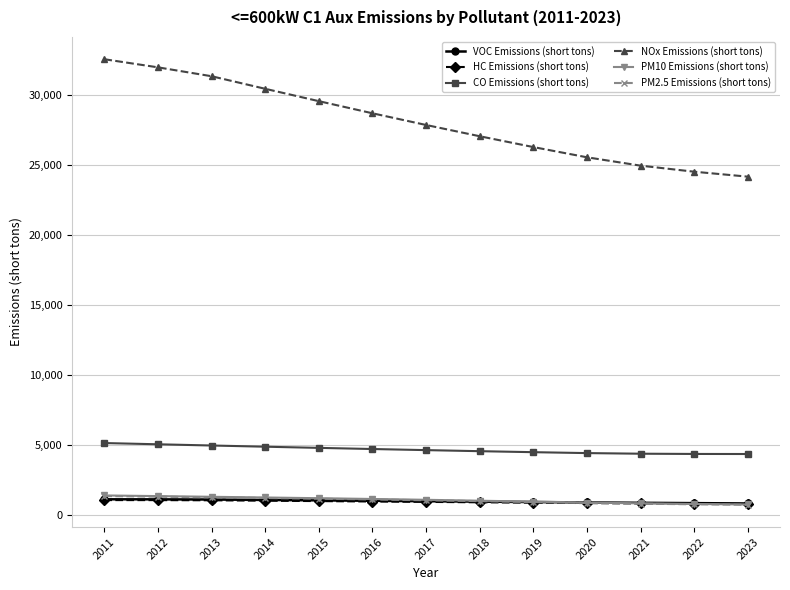

How many lines are shown in the chart?

6